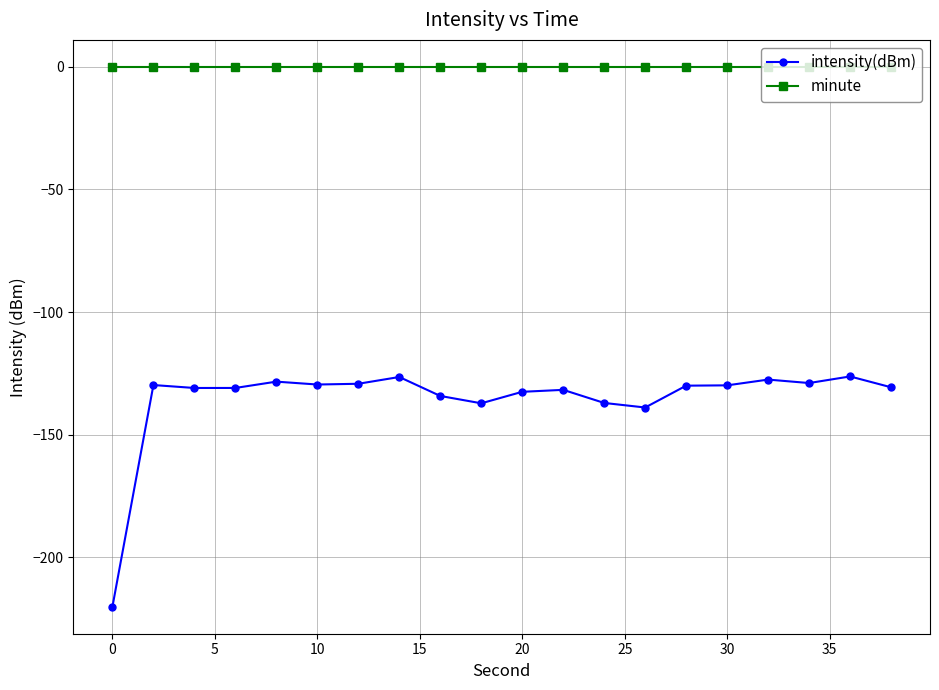

What is the highest value of the intensity(dBm) series?

-126.3